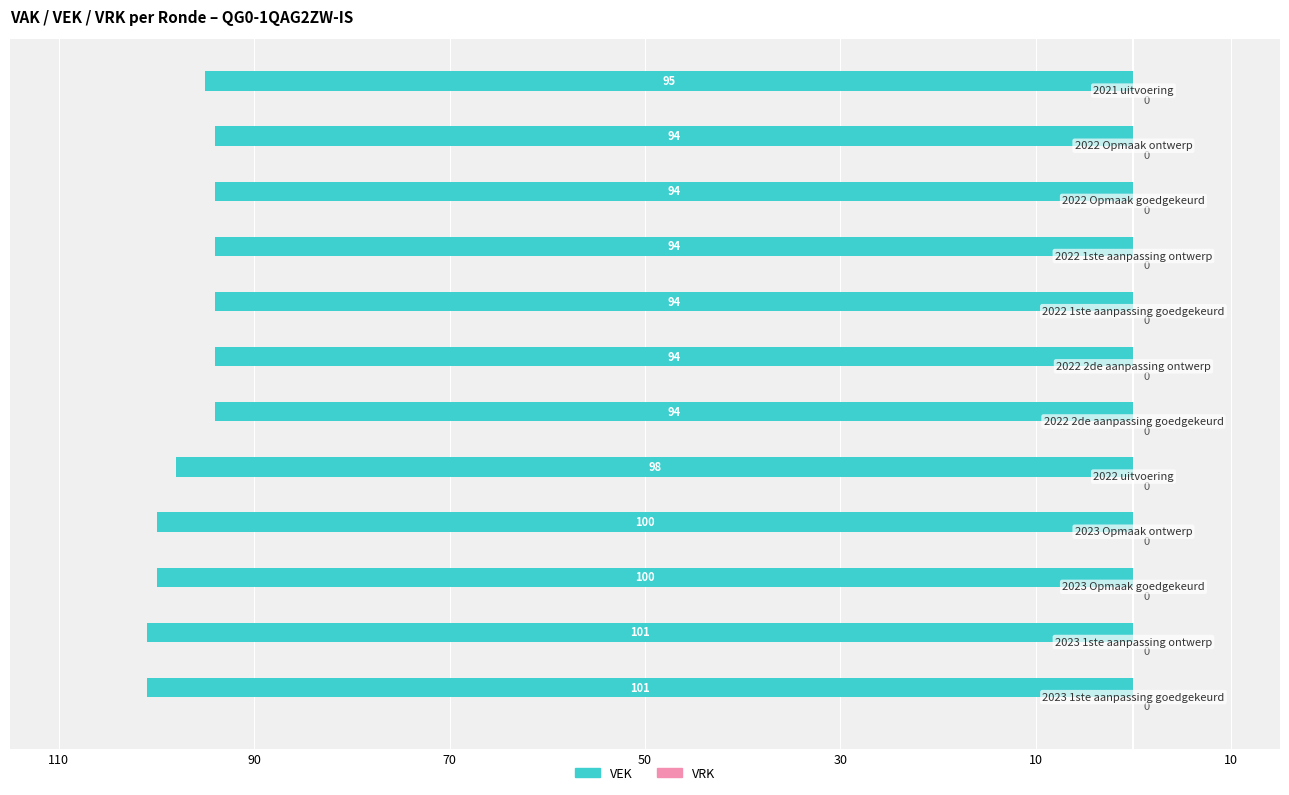

Does the chart contain any negative values?

Yes